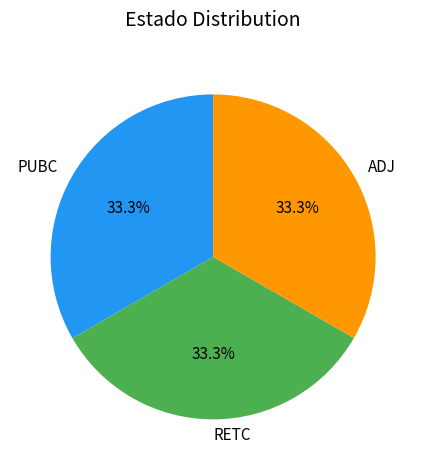

What is the ratio of the value at ADJ to the value at PUBC?

1.0